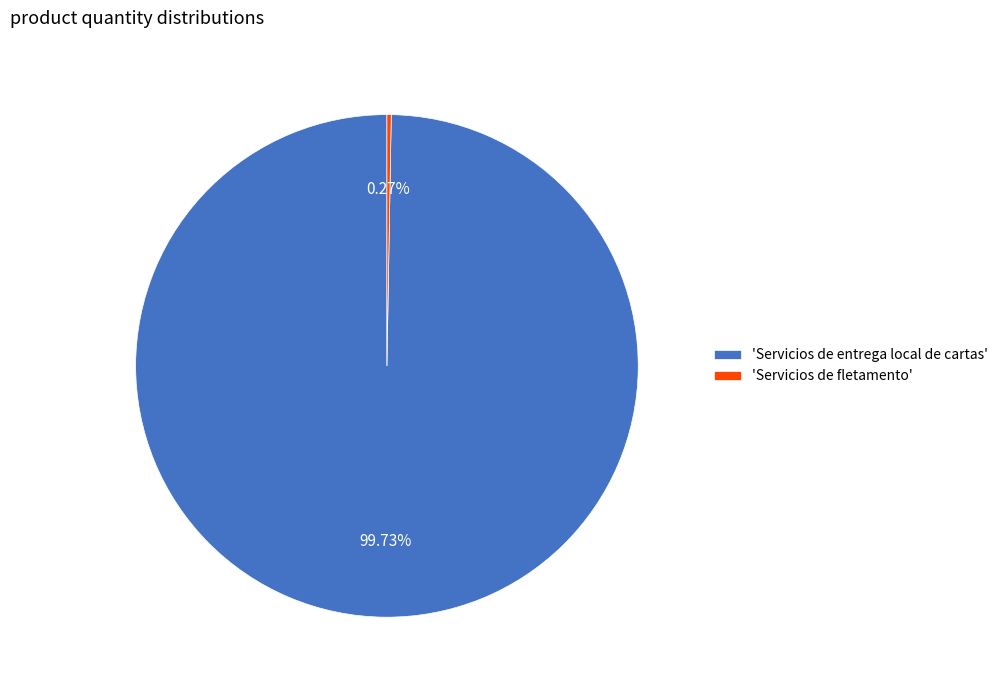

Which slice is the largest?

'Servicios de entrega local de cartas'